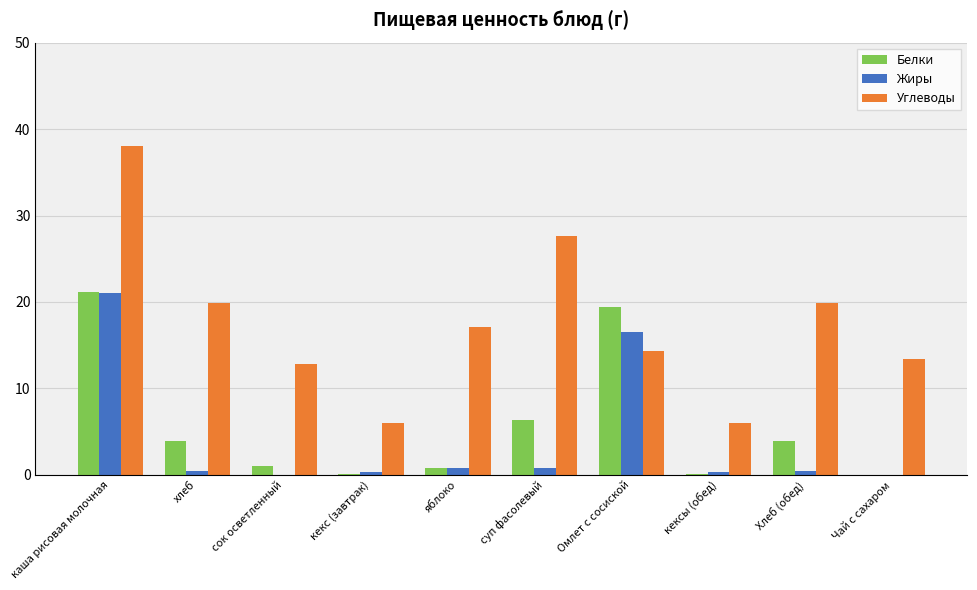

What value does the Углеводы series have at суп фасолевый?

27.6